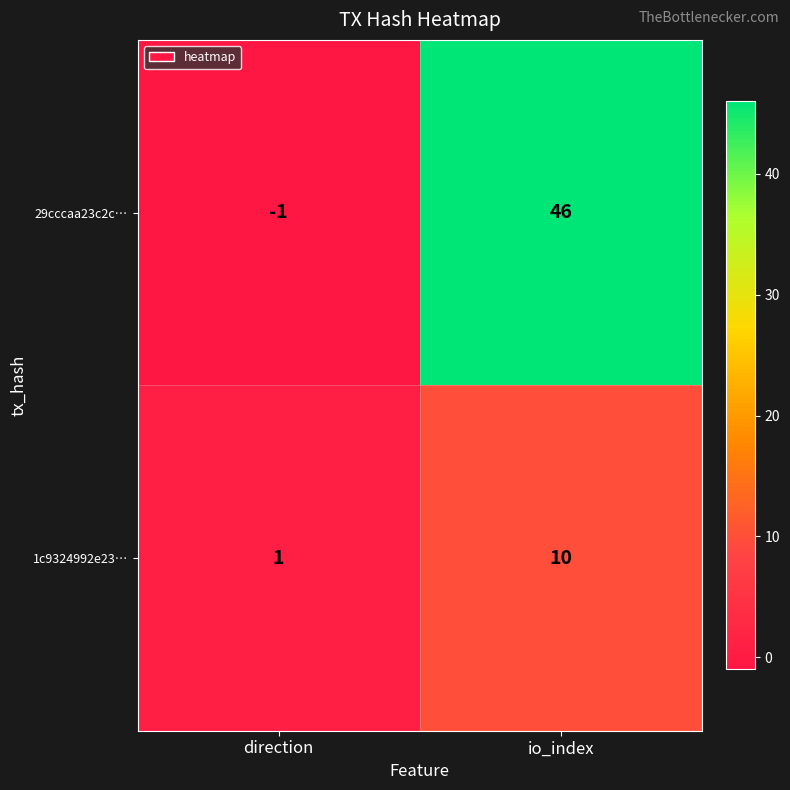

Which series has the widest spread of values?

29cccaa23c2c…